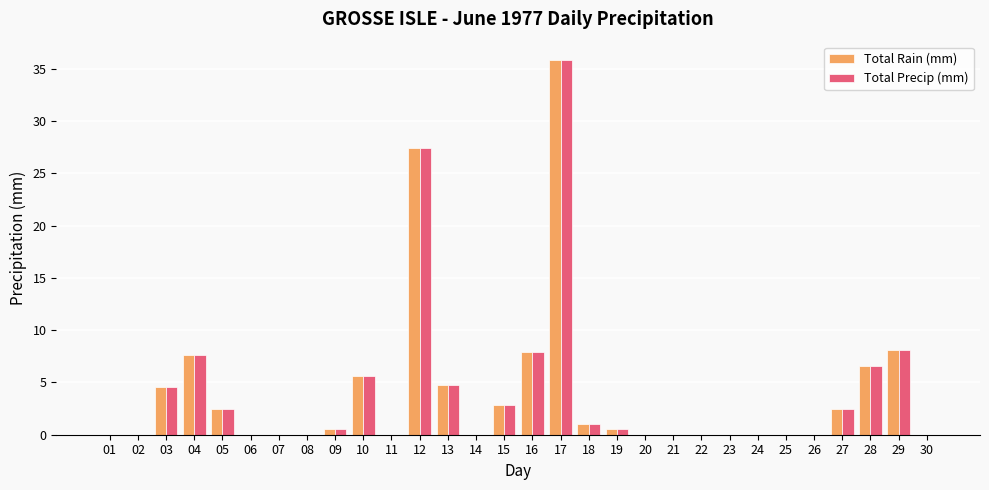

The value of Total Rain (mm) at 15 is 2.8. True or false?

True